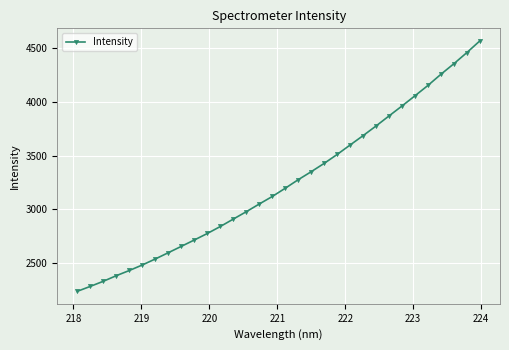

What is the difference between the maximum and second lowest values?

2280.4